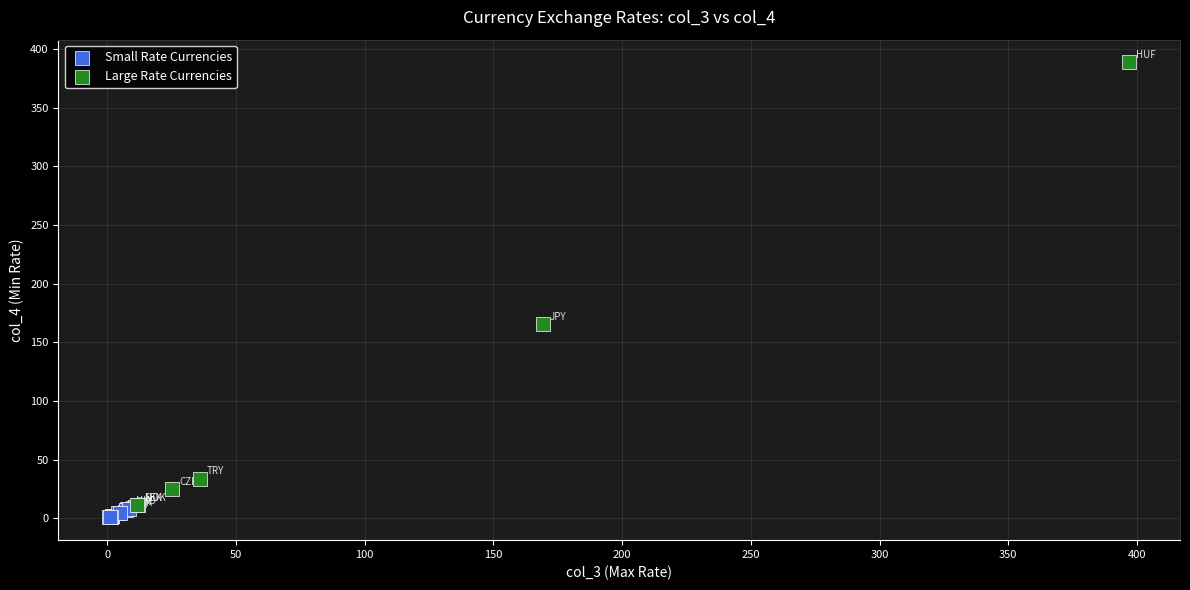

Which series has the largest Y range (max minus min)?

Large Rate Currencies